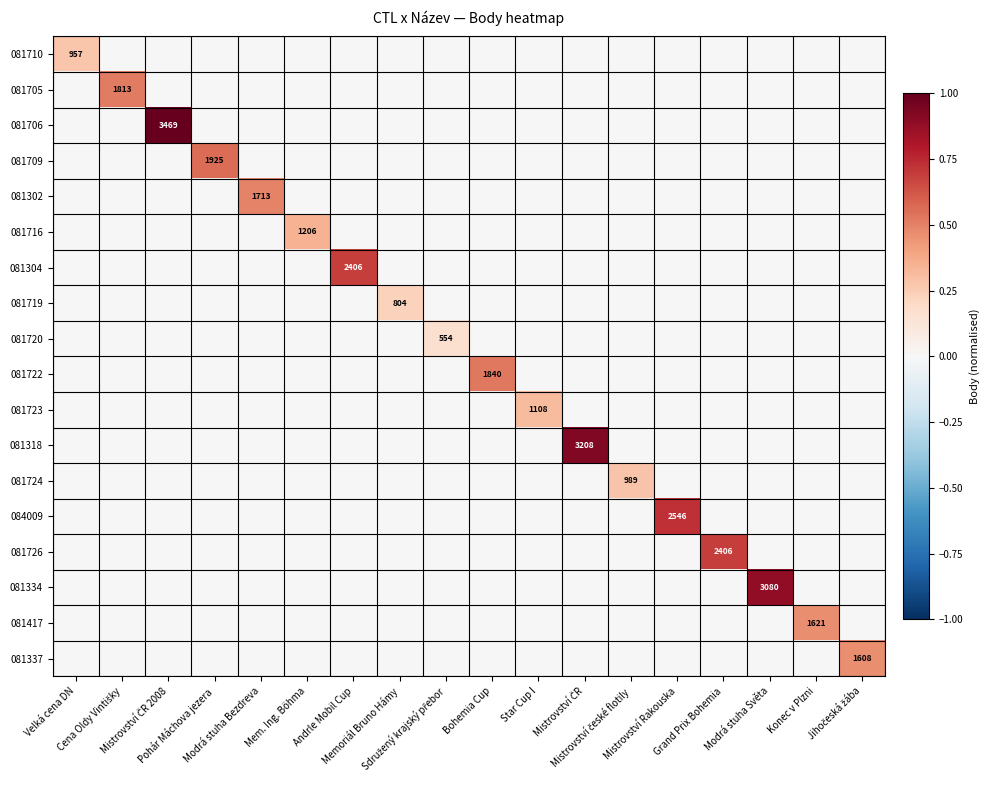

What is the difference between the maximum and minimum values in the 081334 series?

0.9